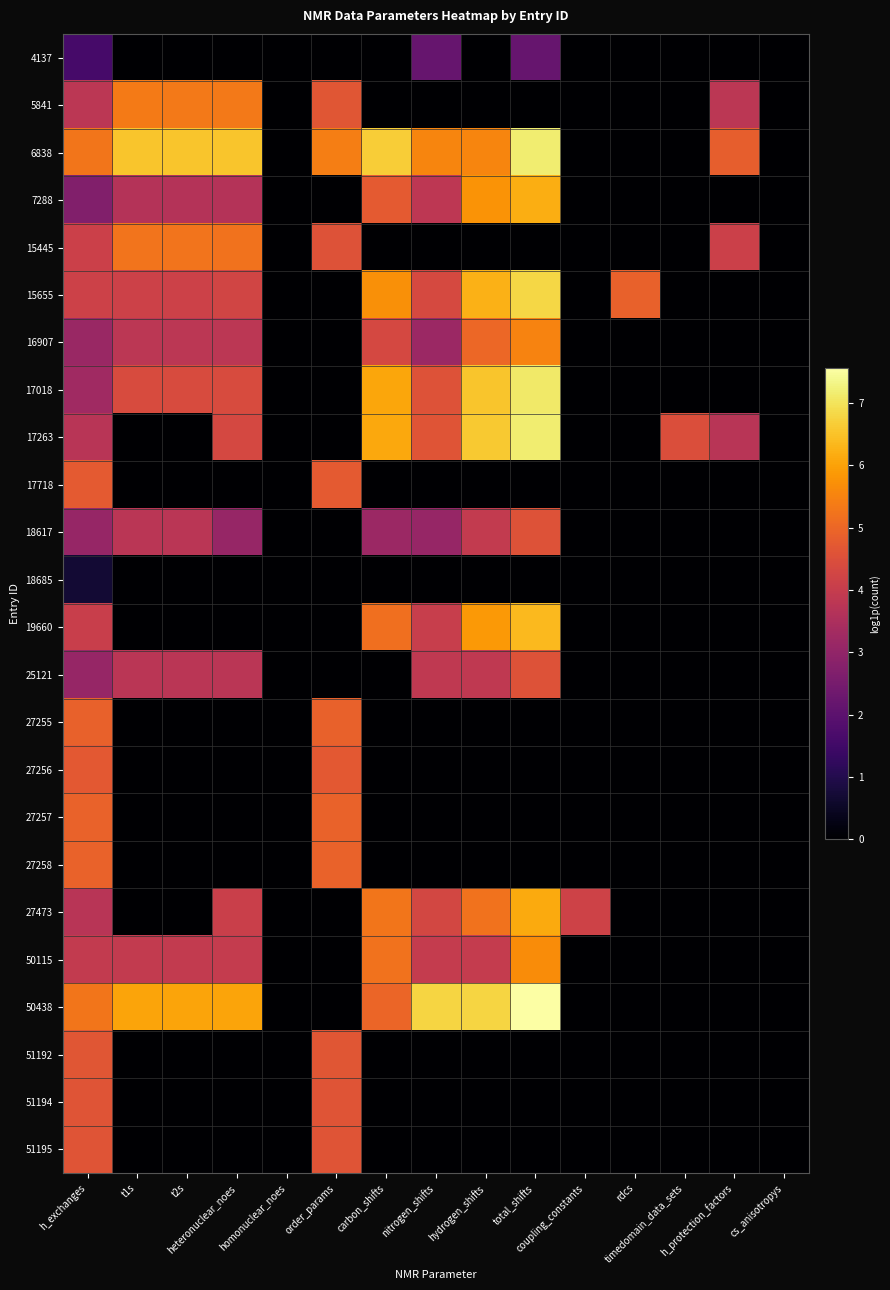

Which label corresponds to the smallest value in the chart?

t1s